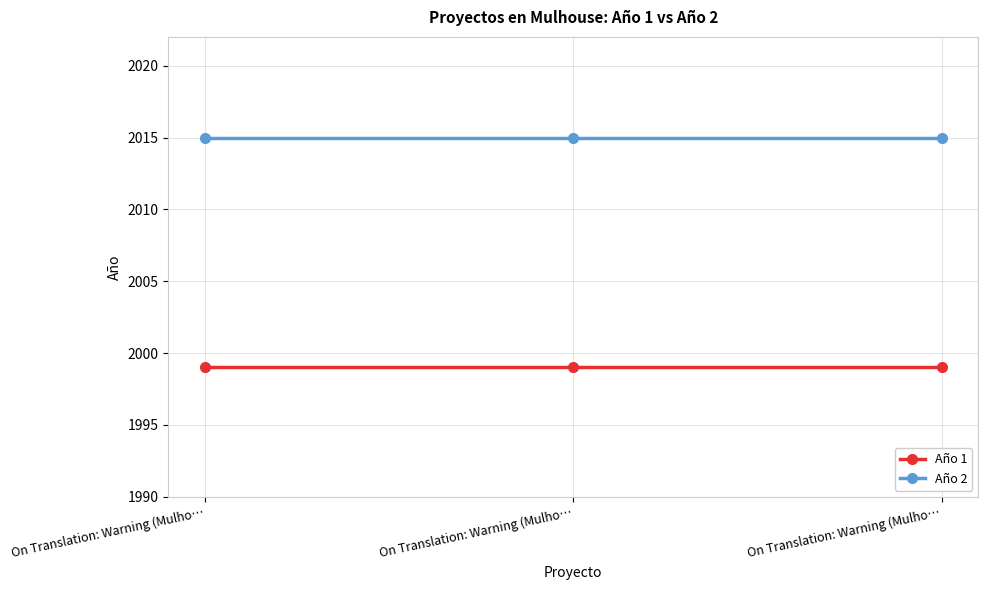

Reading left to right, extract all data points from this chart.

Año 1: 1999	1999	1999
Año 2: 2015	2015	2015